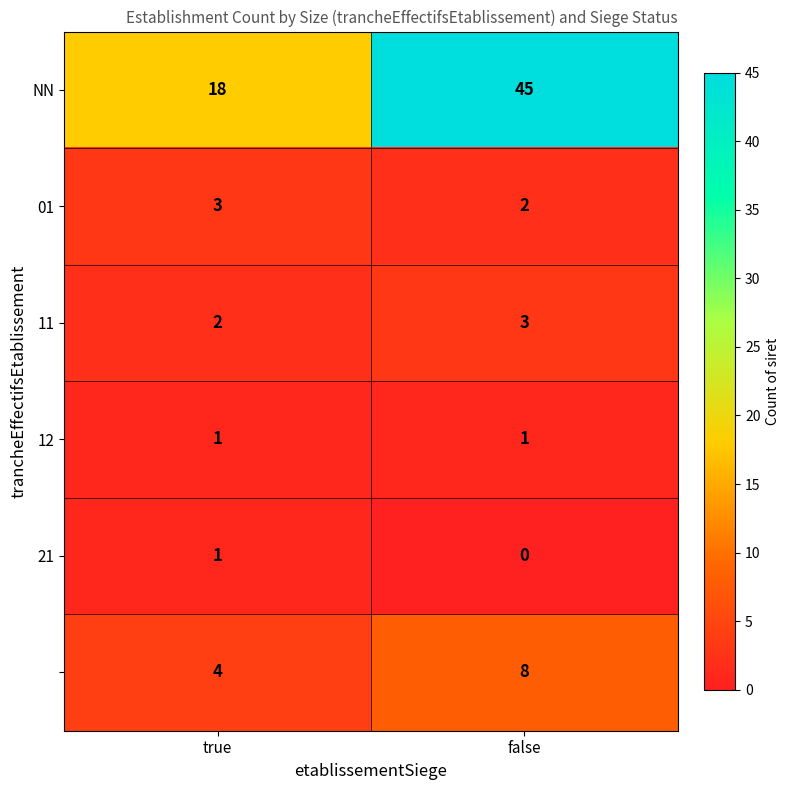

What is the spread (max minus min) of values at false?

45